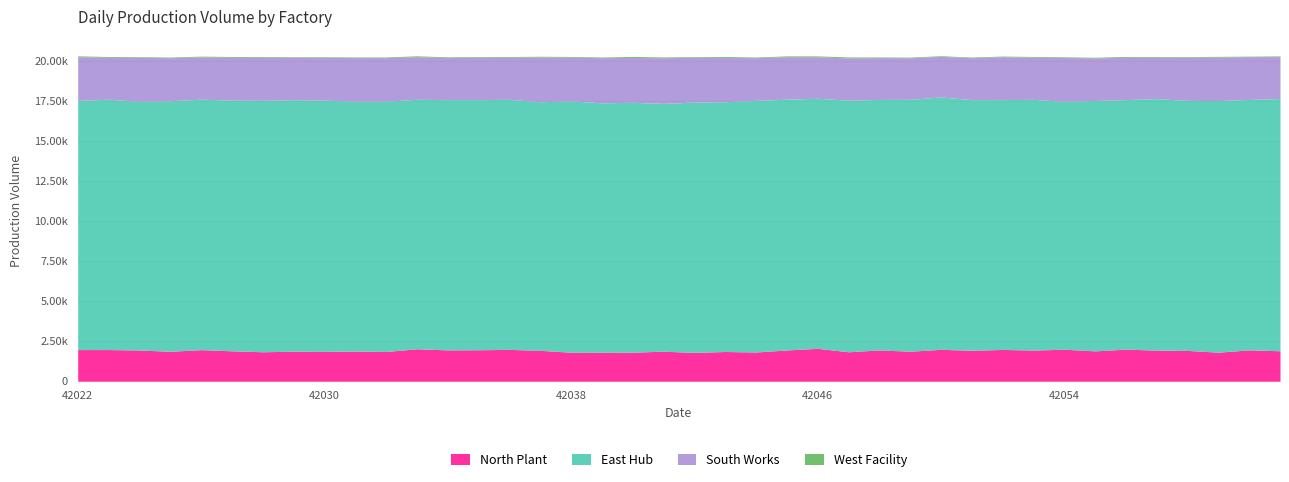

How many interior local peaks does the North Plant series have?

15